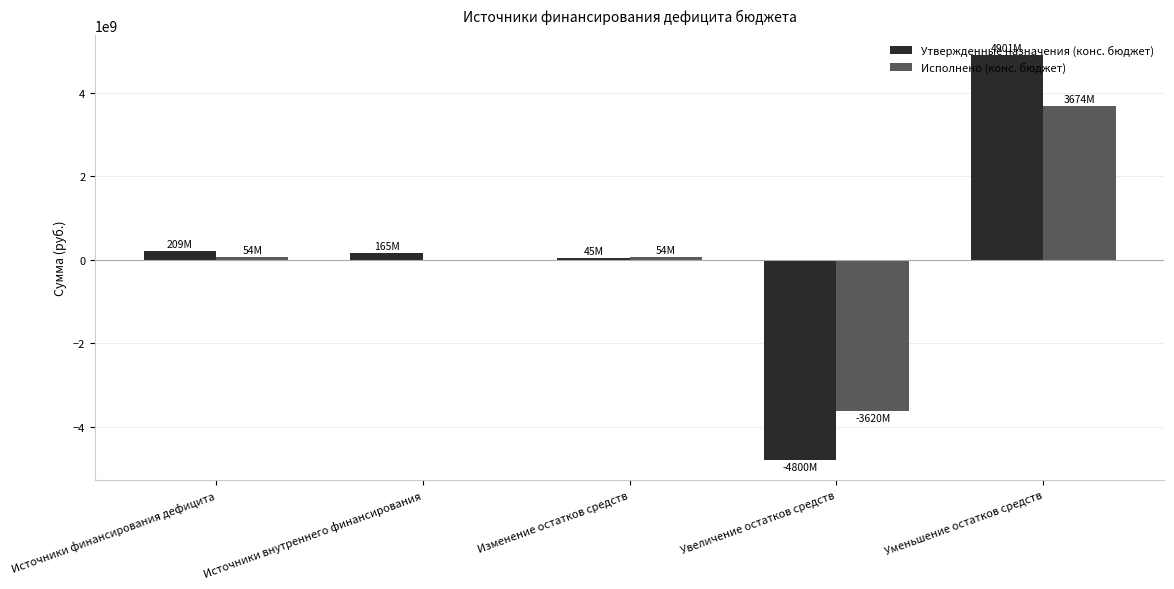

How many series are shown in this chart?

2